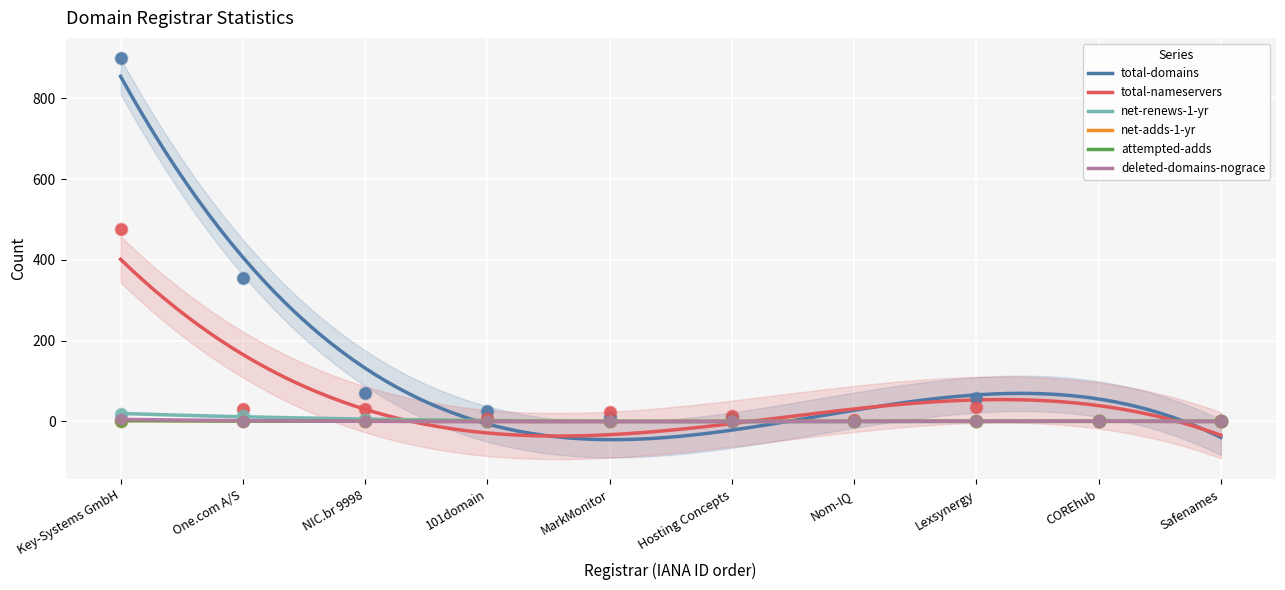

What are all the series names shown in the legend?

total-domains, total-nameservers, net-renews-1-yr, net-adds-1-yr, attempted-adds, deleted-domains-nograce